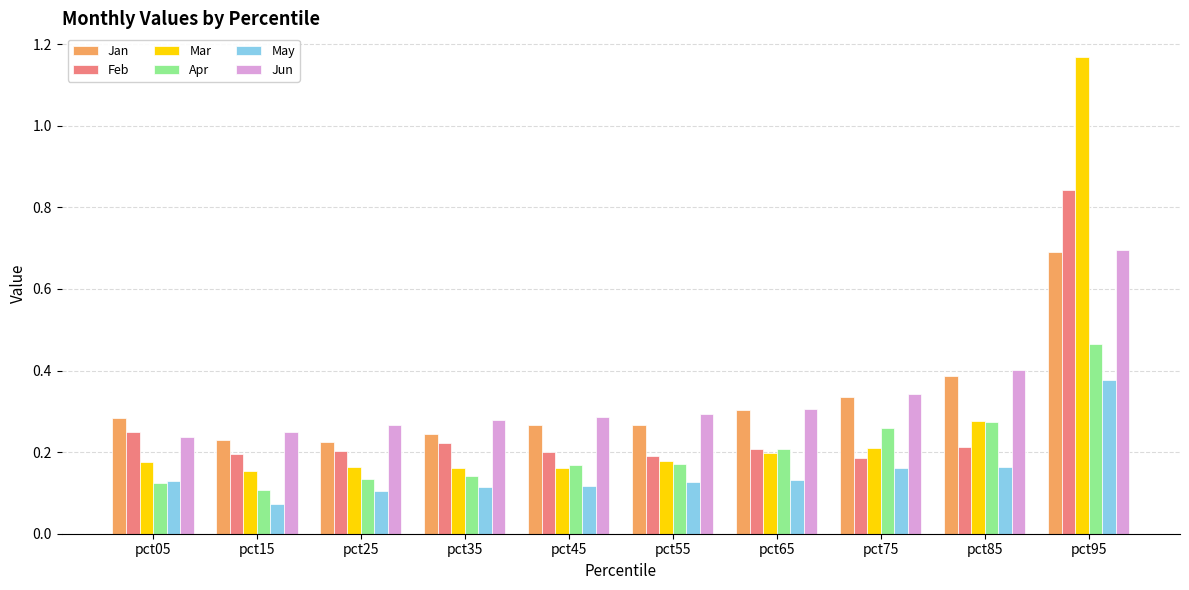

At which category does the chart reach its minimum across all series?

pct15